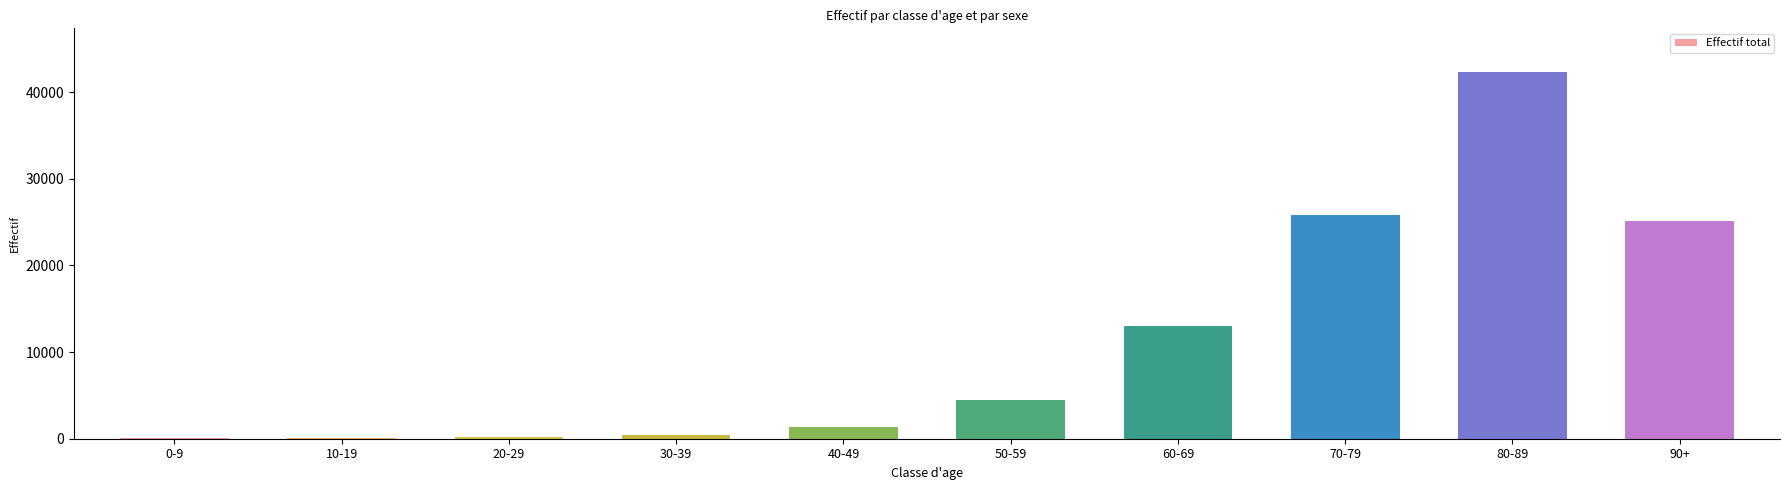

What is the maximum value shown in the chart?

42276